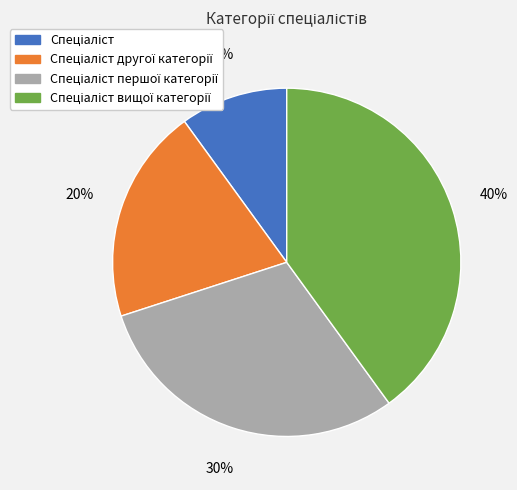

To the nearest percent, what is the difference between the largest and smallest slice percentages?

30%